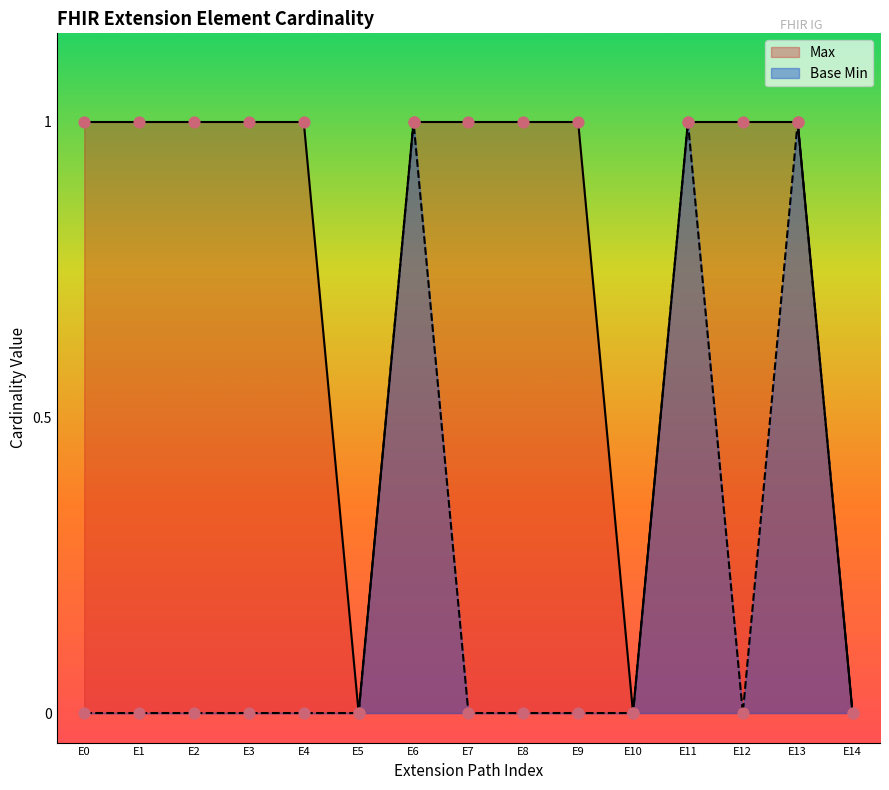

What are all the series names shown in the legend?

Max, Base Min